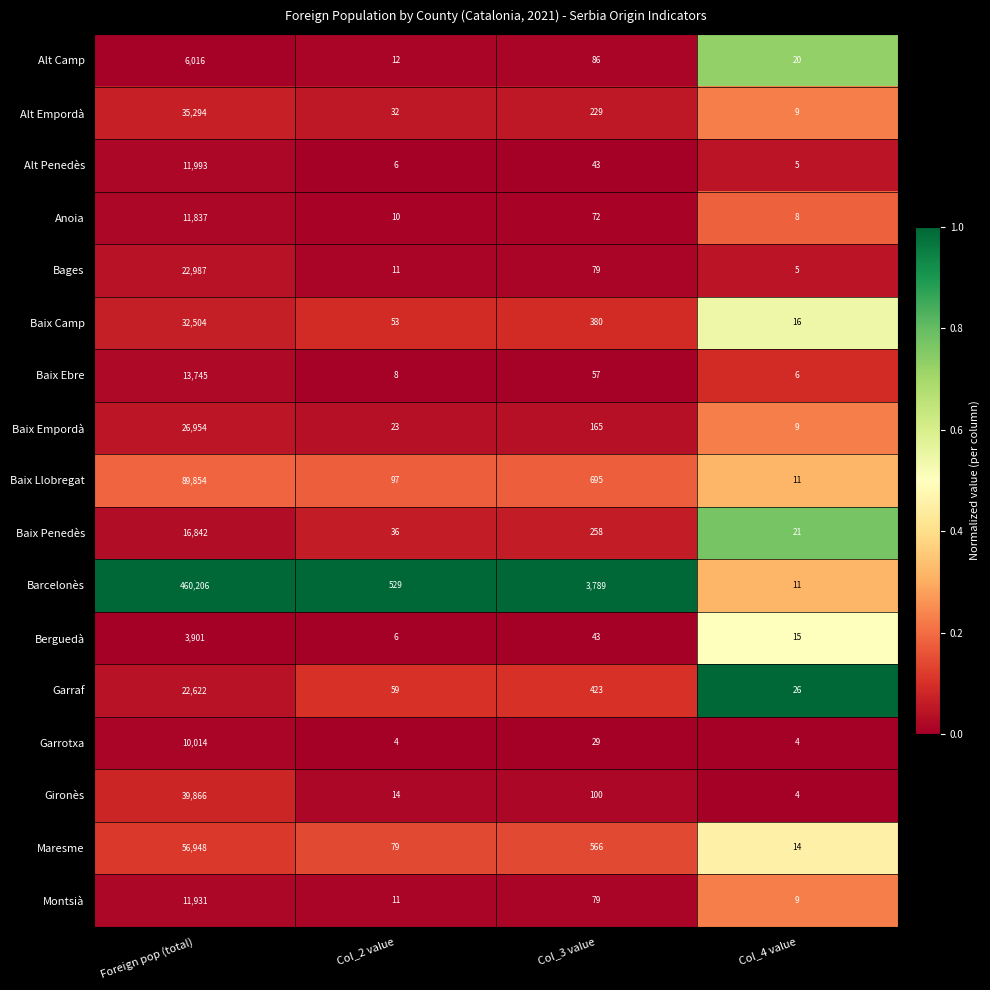

At which category is the sum across all series the highest?

Foreign pop (total)